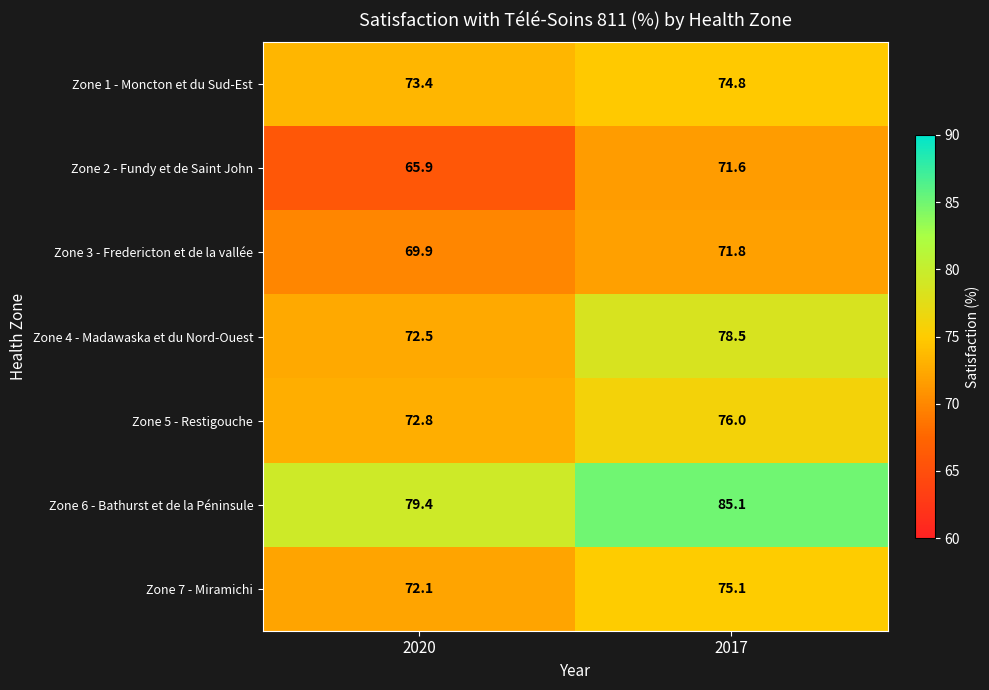

What is the difference between the Zone 6 - Bathurst et de la Péninsule values at 2020 and 2017?

5.7